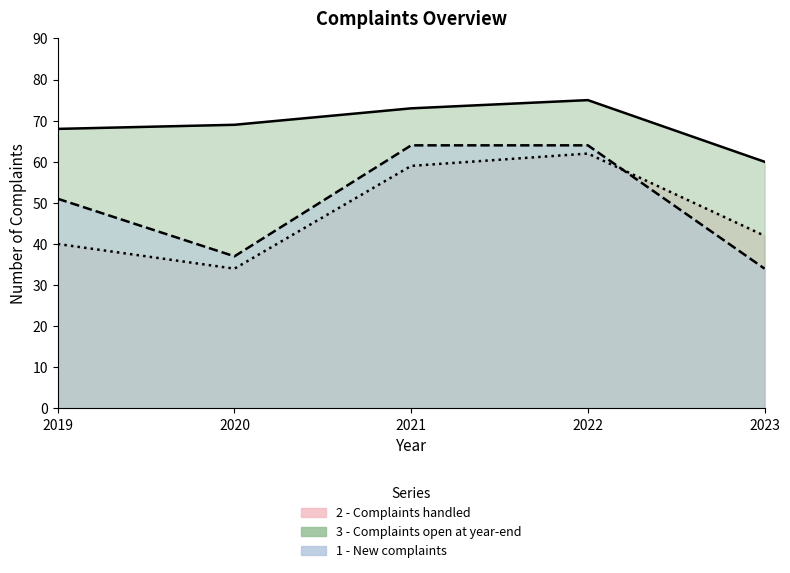

Where does the 1 - New complaints series first go above 51?

2021